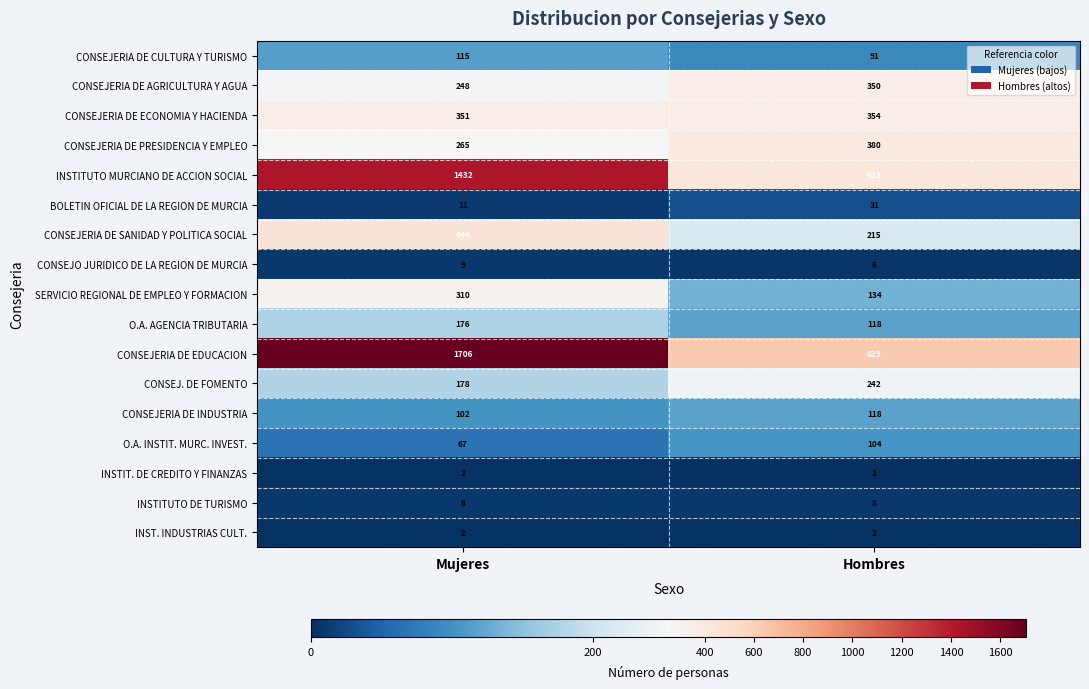

How many data points does each series have?

2